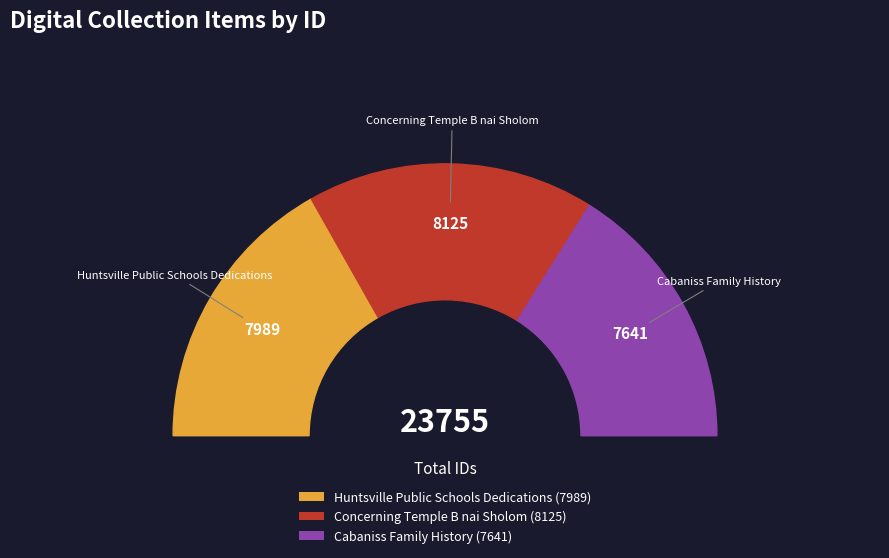

Count the number of slices in the pie.

3